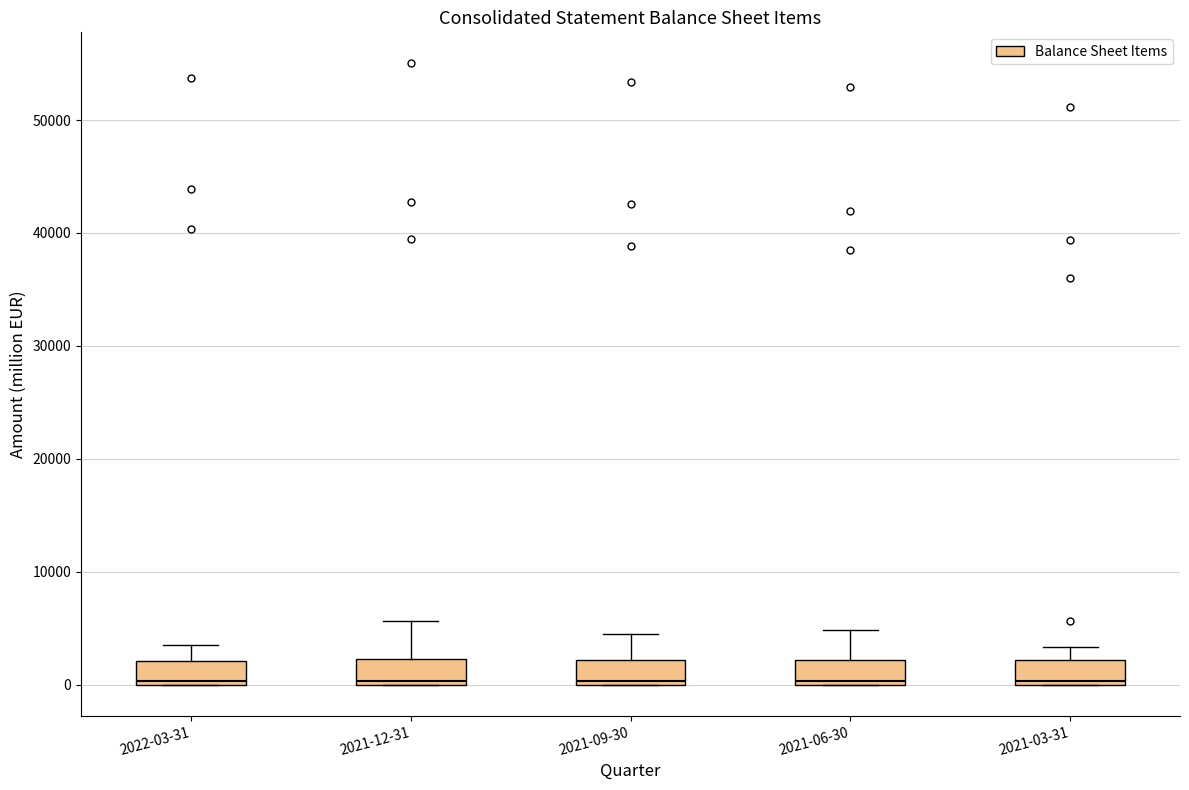

Reading left to right, read every box against the y-axis: the position of its median line, the range the box covers, and the ends of its whiskers. The values are not printed on the chart, so give them approximately, as read against the axis.

2022-03-31: median 0 (just above the box's lower edge), box 0 to 2000, whiskers 0 to 3000
2021-12-31: median 0 (just above the box's lower edge), box 0 to 2000, whiskers 0 to 6000
2021-09-30: median 0 (just above the box's lower edge), box 0 to 2000, whiskers 0 to 4000
2021-06-30: median 0 (just above the box's lower edge), box 0 to 2000, whiskers 0 to 5000
2021-03-31: median 0 (just above the box's lower edge), box 0 to 2000, whiskers 0 to 3000